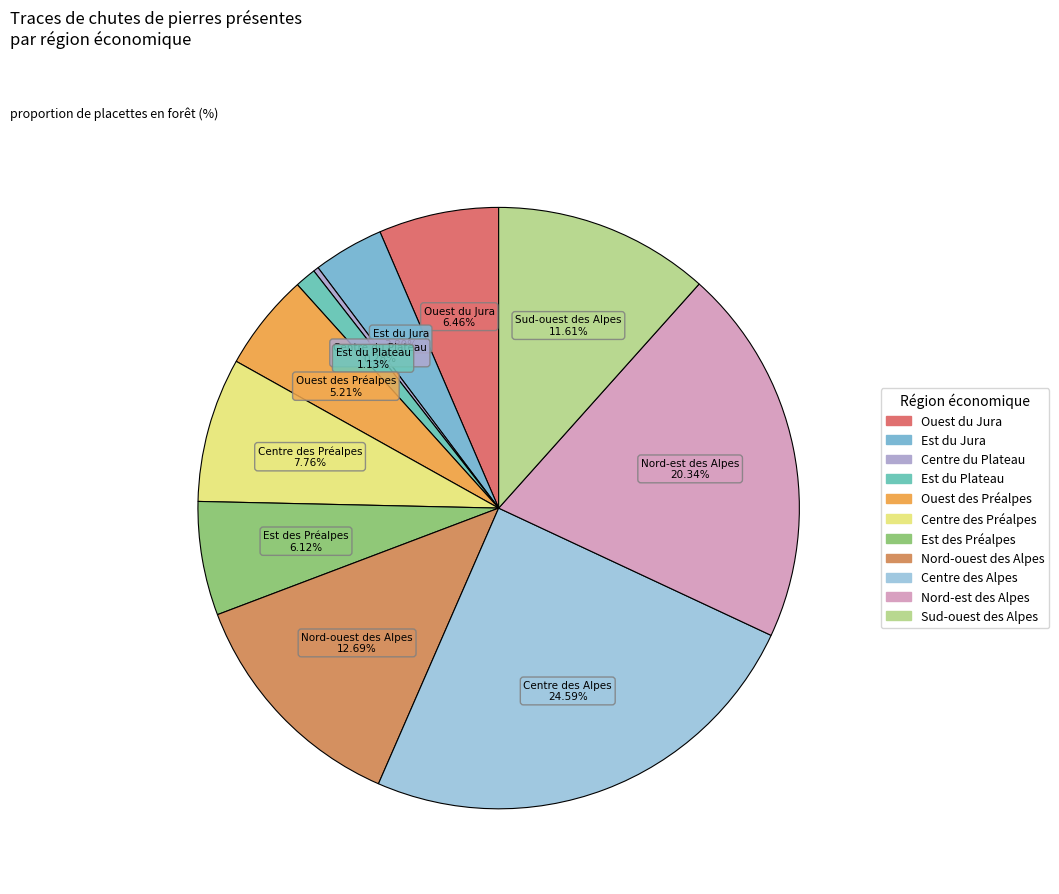

To the nearest percent, what is the difference between the largest and smallest slice percentages?

24%